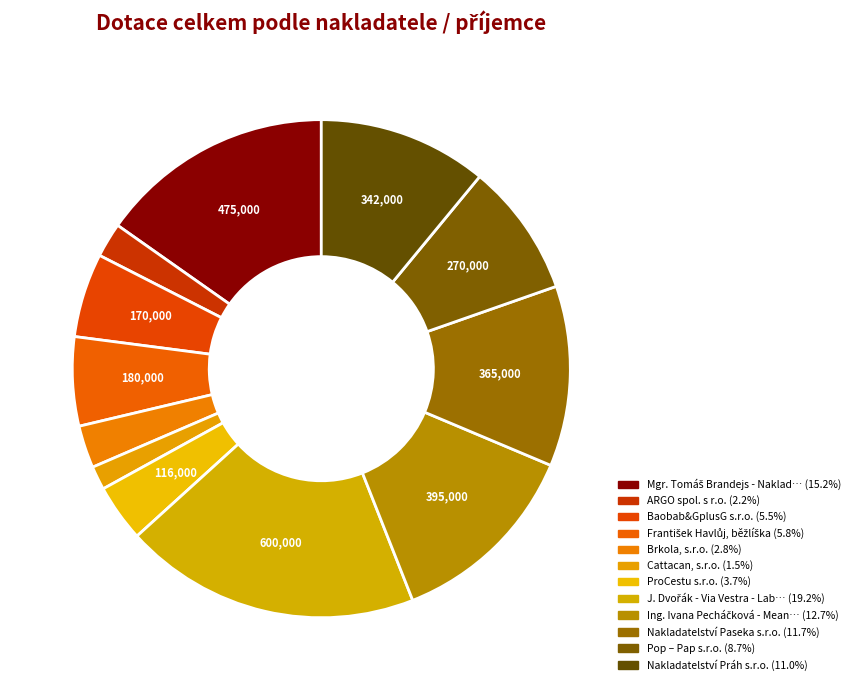

How many segments does this pie chart have?

12